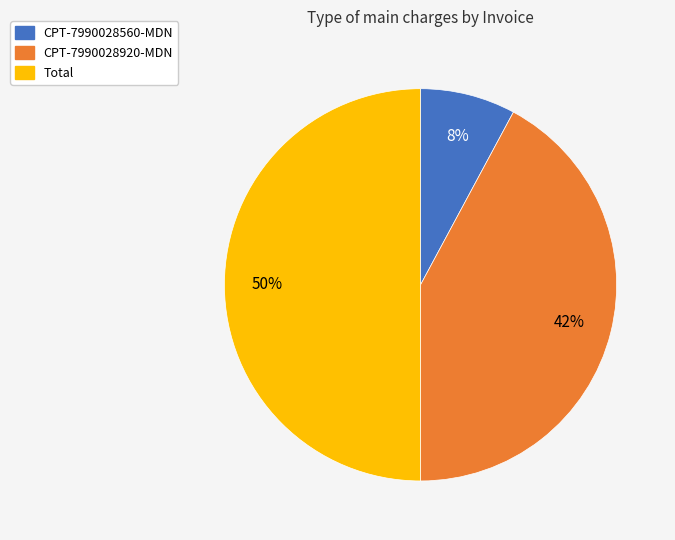

What percentage is the CPT-7990028560-MDN slice, to the nearest percent?

8%